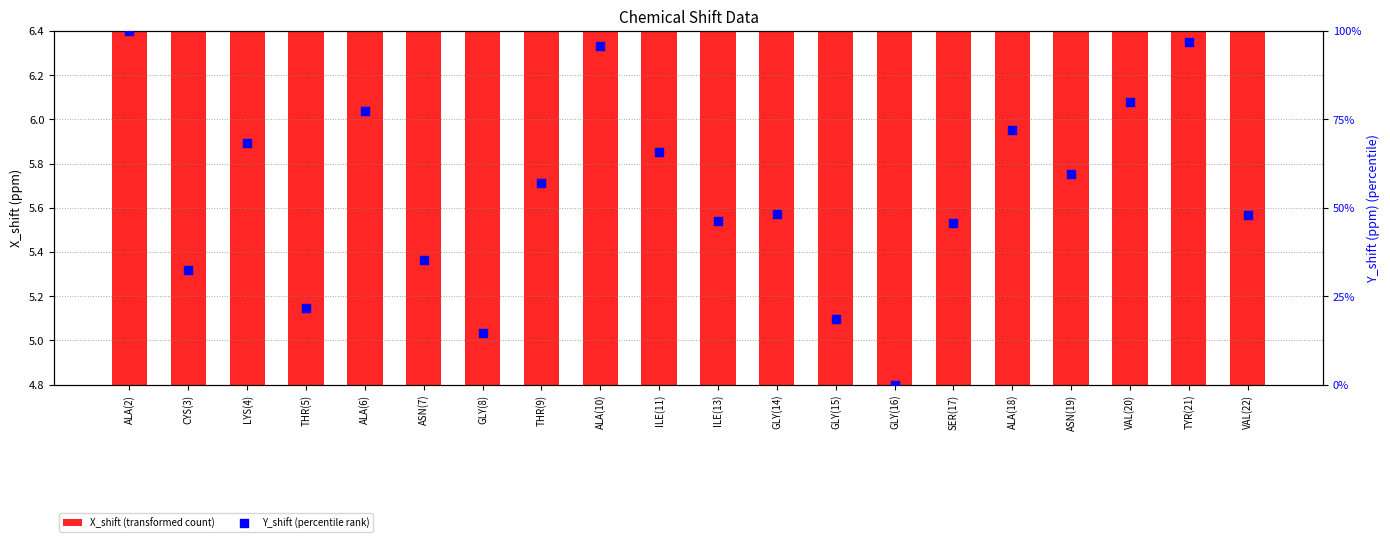

What is the total value across all series at ALA(2)?

102.0